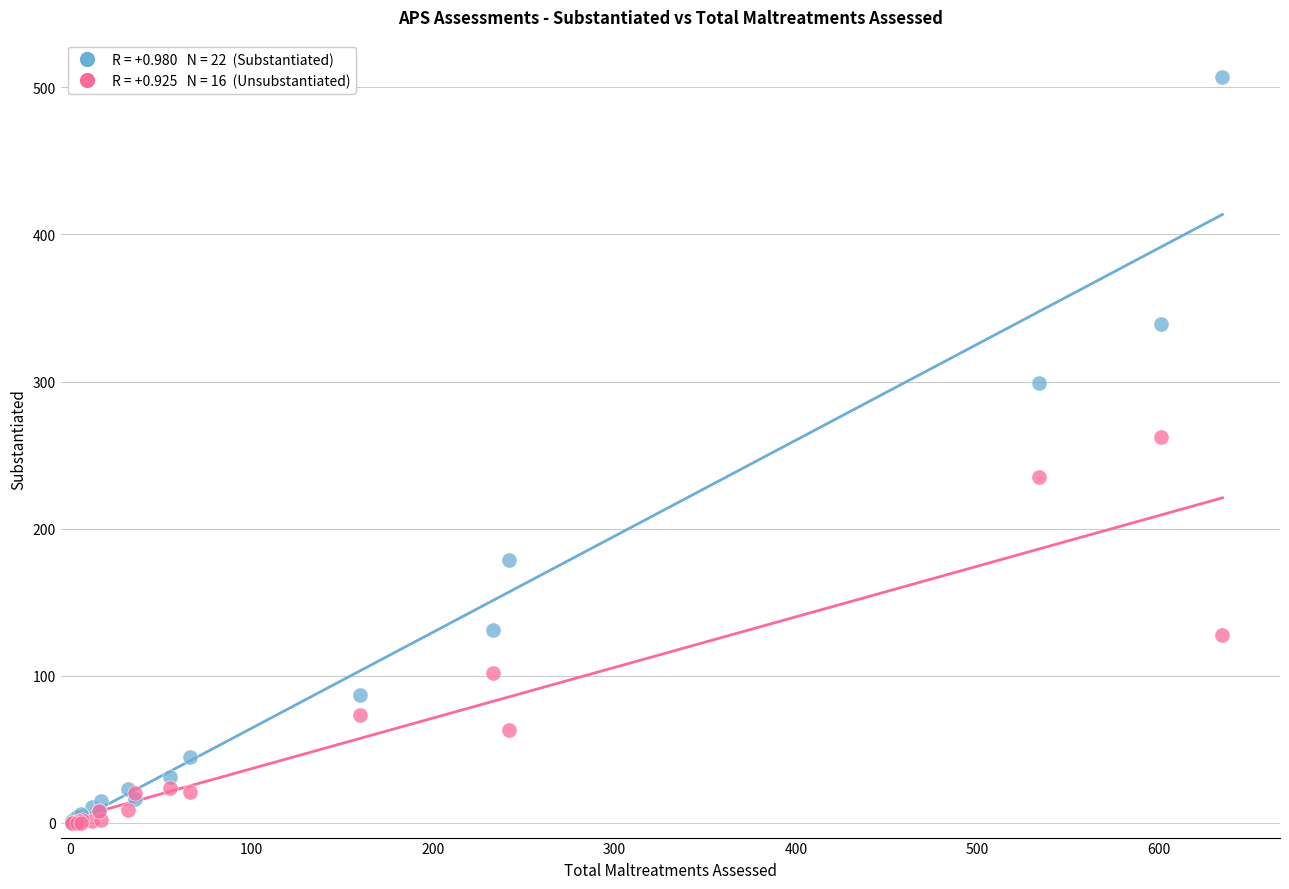

Across all series, what Y value is closest to 253?

262